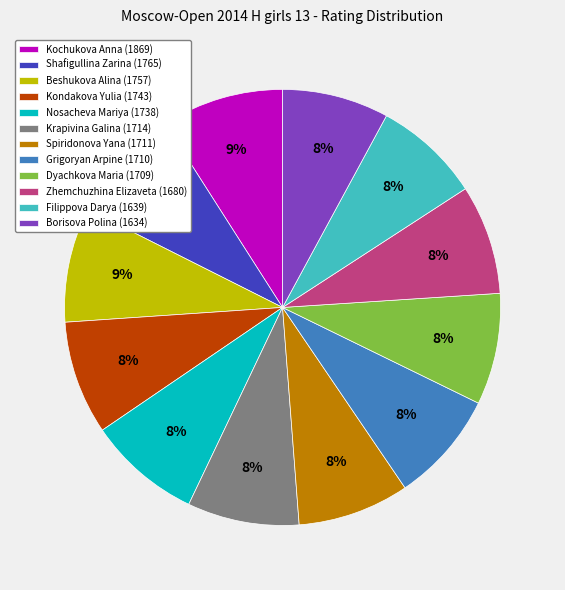

Is it true that Nosacheva Mariya is 14% of the pie?

False